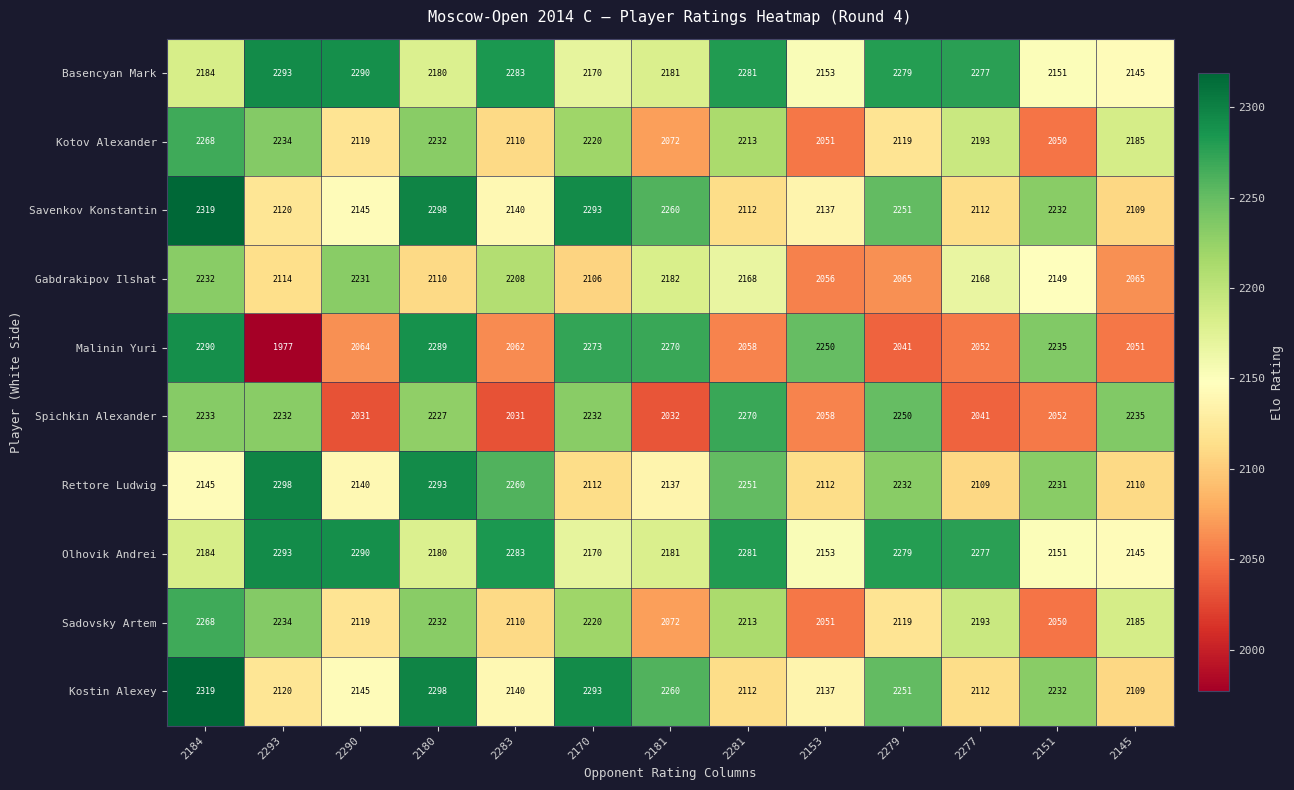

What is the total value across all series at 2153?

21158